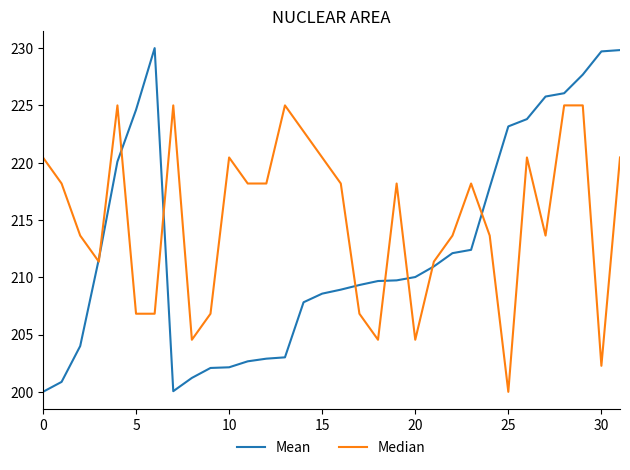

What is the sum of all Mean values?

6808.6